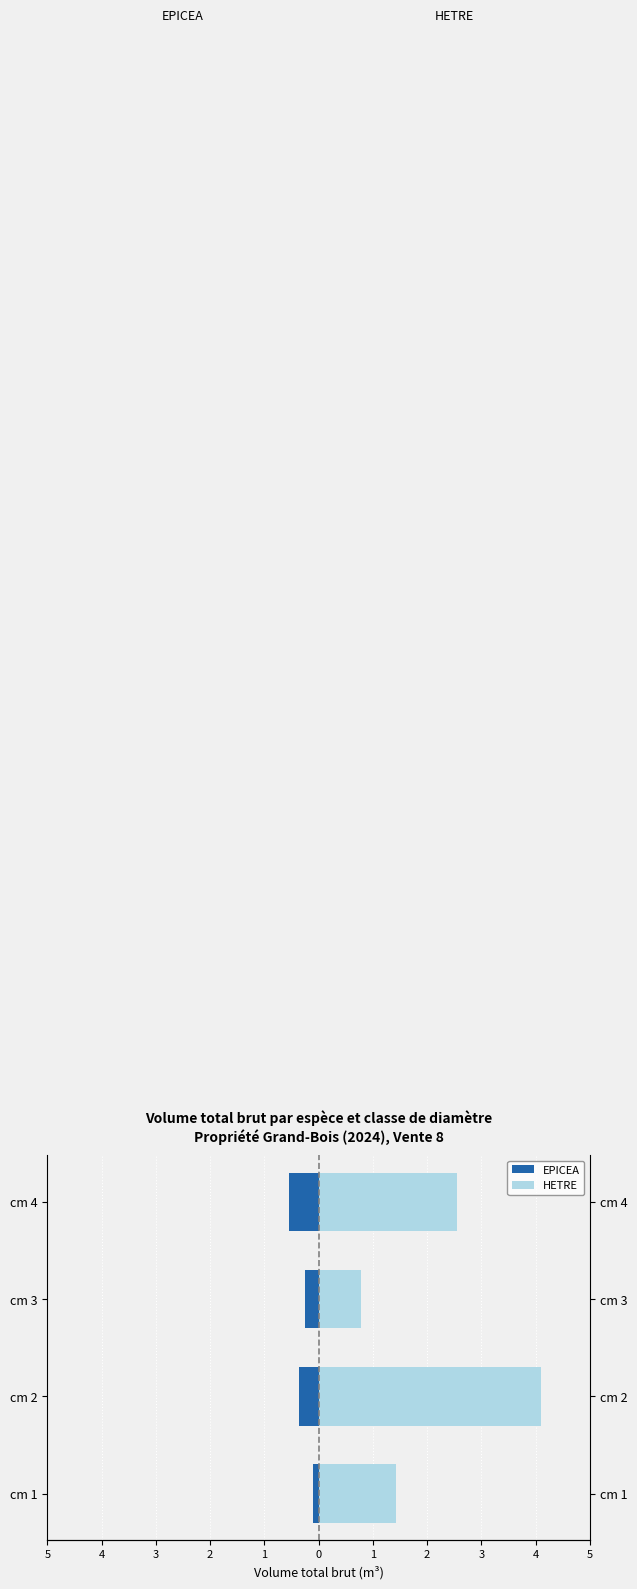

Which series has the largest total across all categories?

HETRE